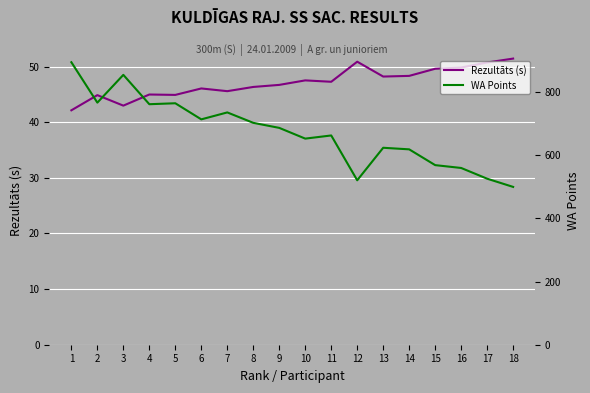

Which series changed the most between 2 and 15?

WA Points